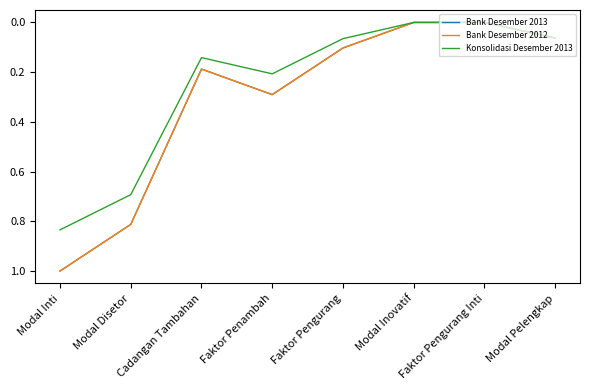

Where is Bank Desember 2012 nearest to the value 0?

Modal Inovatif